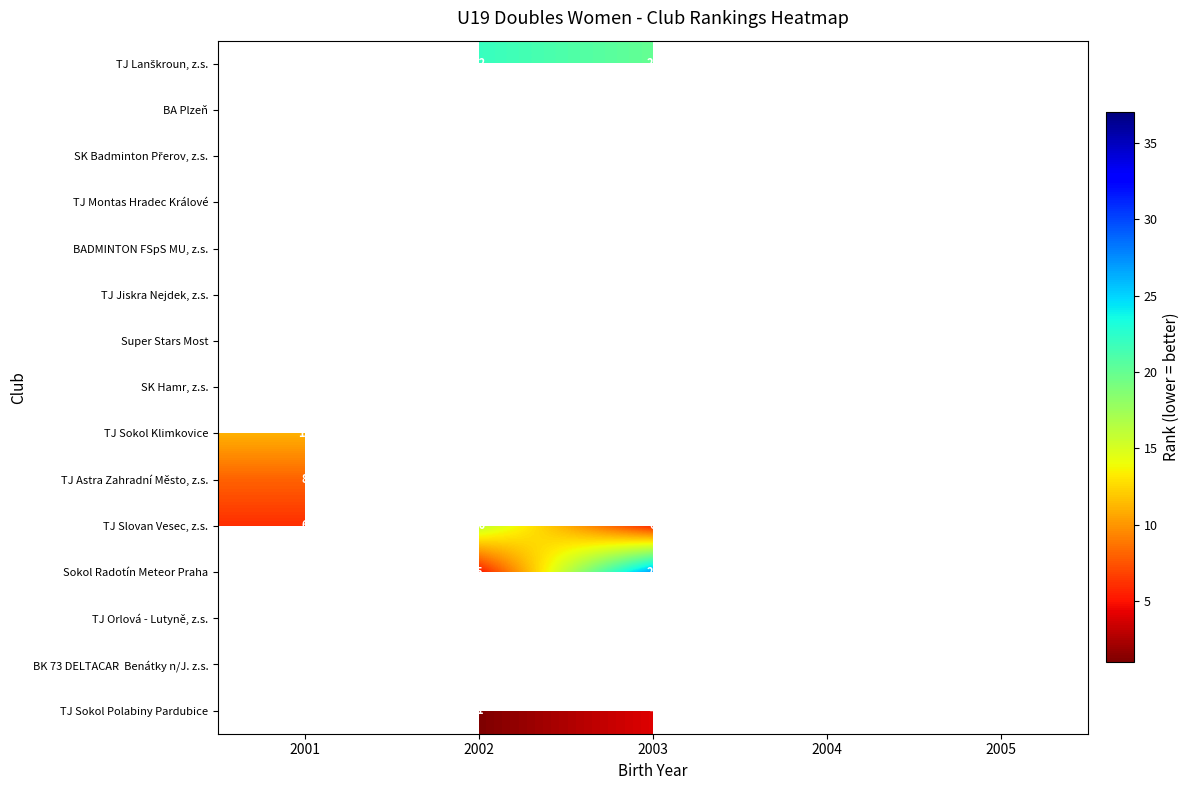

Is it true that TJ Sokol Polabiny Pardubice equals 1 at 2002?

True